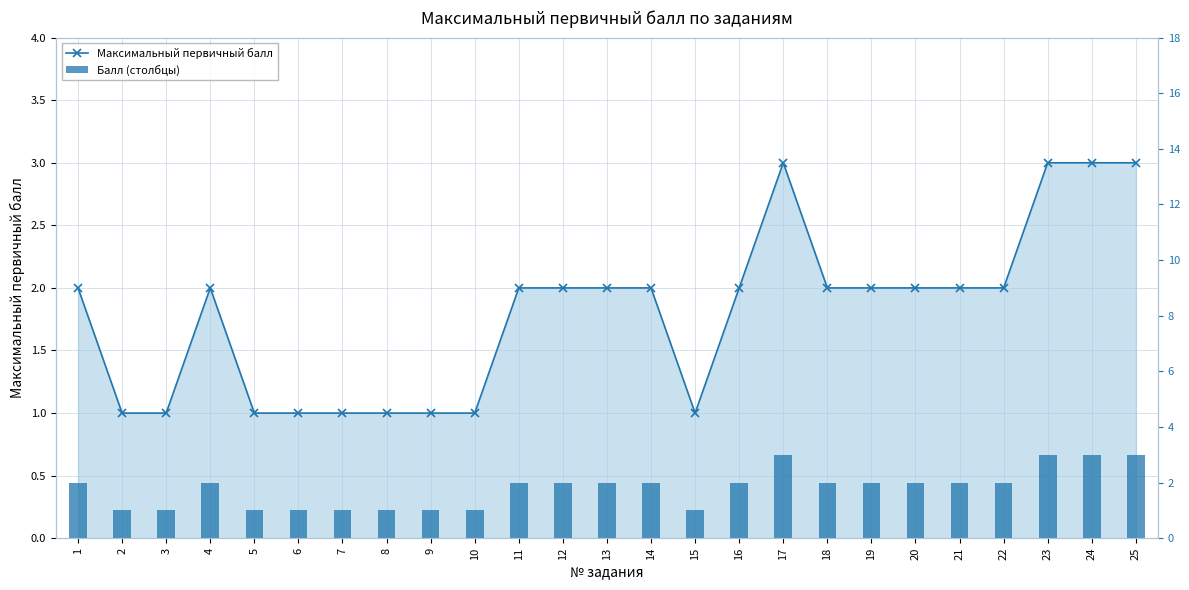

Is the value of Балл (столбцы) at 19 greater than the value of Максимальный первичный балл at 13?

No